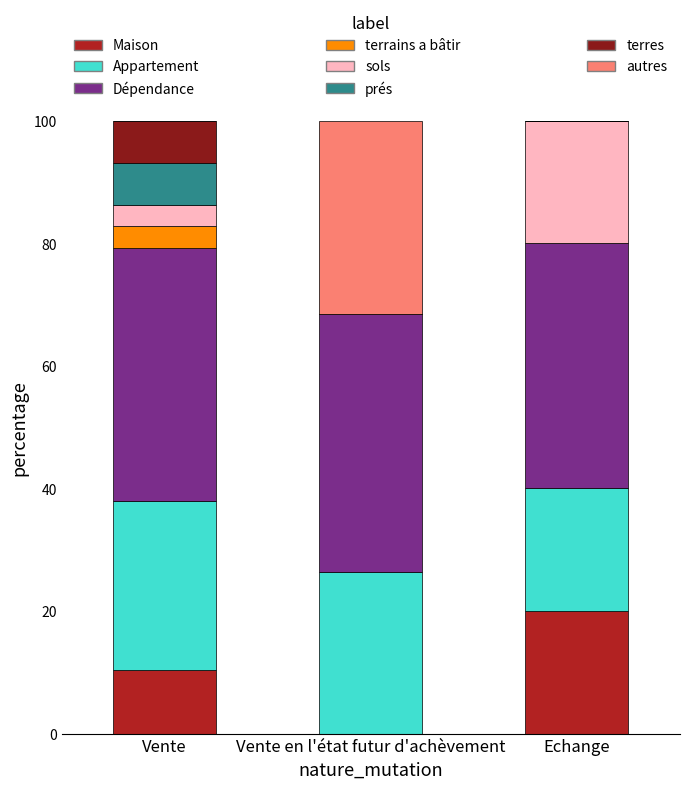

The value of Maison at Vente is 3.1. True or false?

False